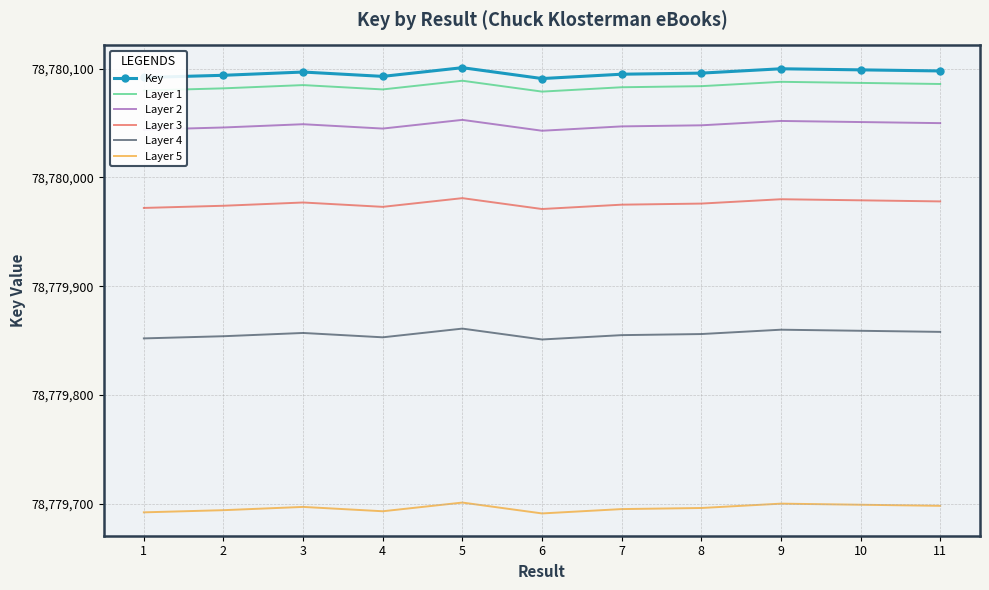

What value does the Layer 5 series have at 4, to the nearest 10?

78779690